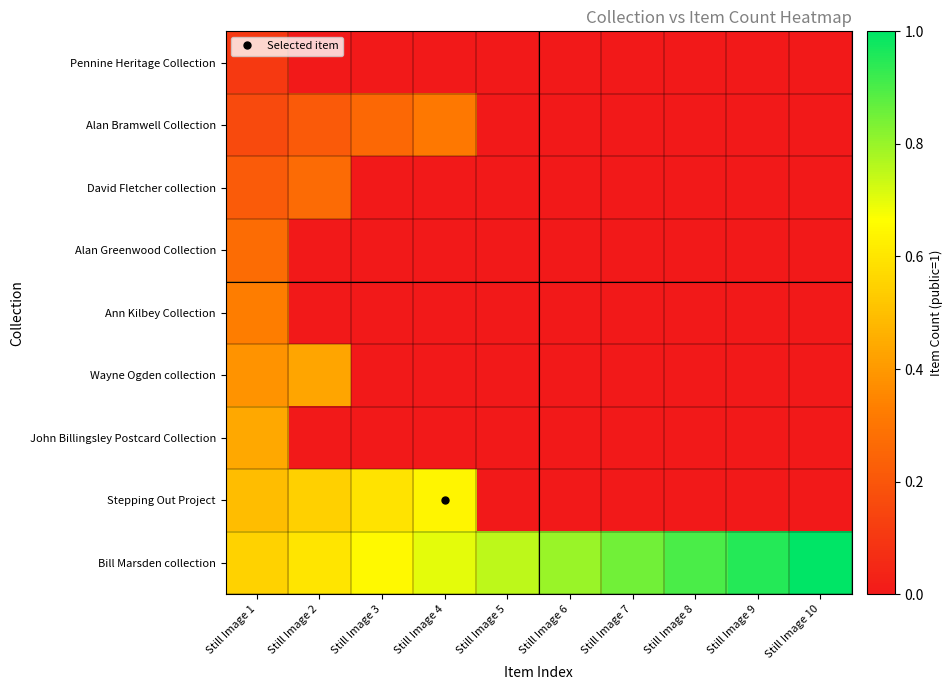

What is the difference between the highest and lowest values at Still Image 4?

0.7